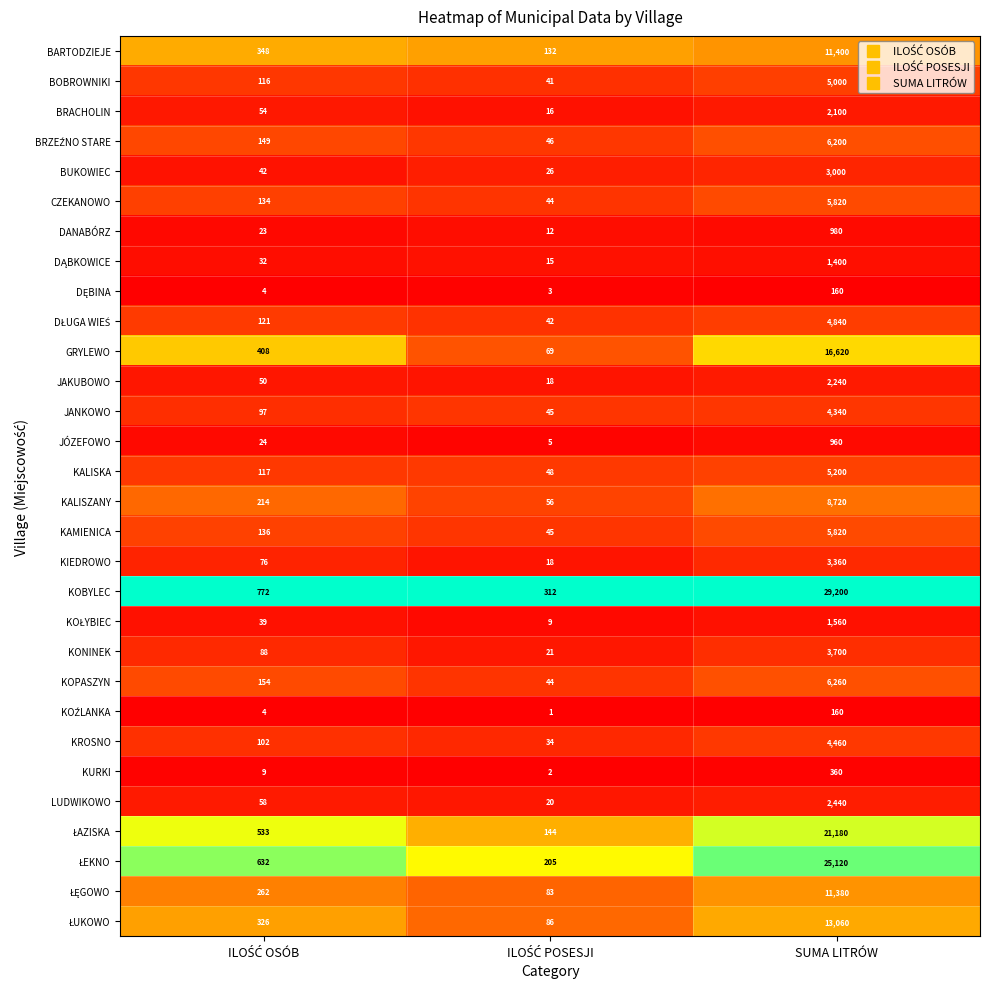

What is the difference between the highest and lowest values at SUMA LITRÓW?

29040